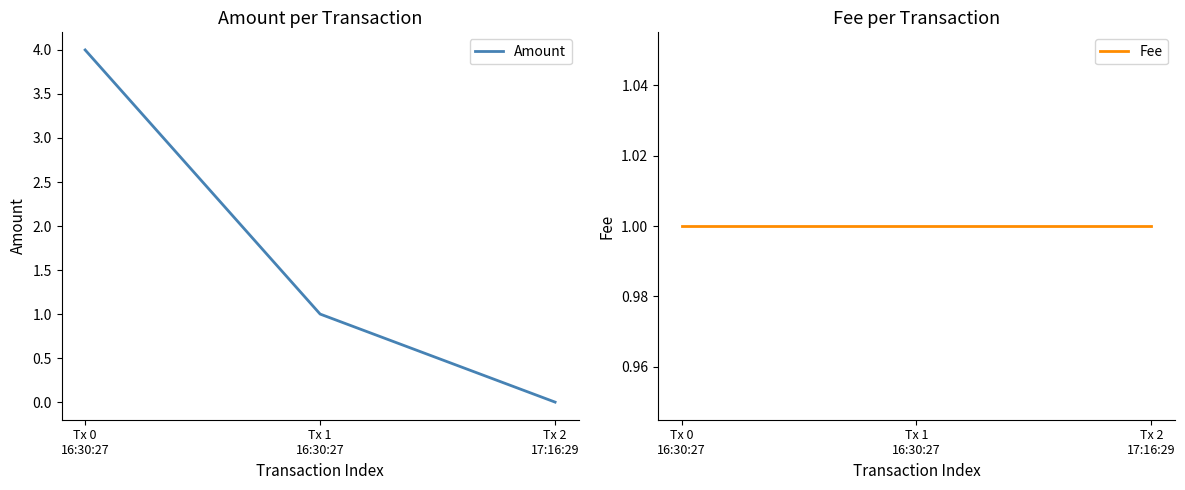

Rank the series by their average value, from highest to lowest.

Amount, Fee